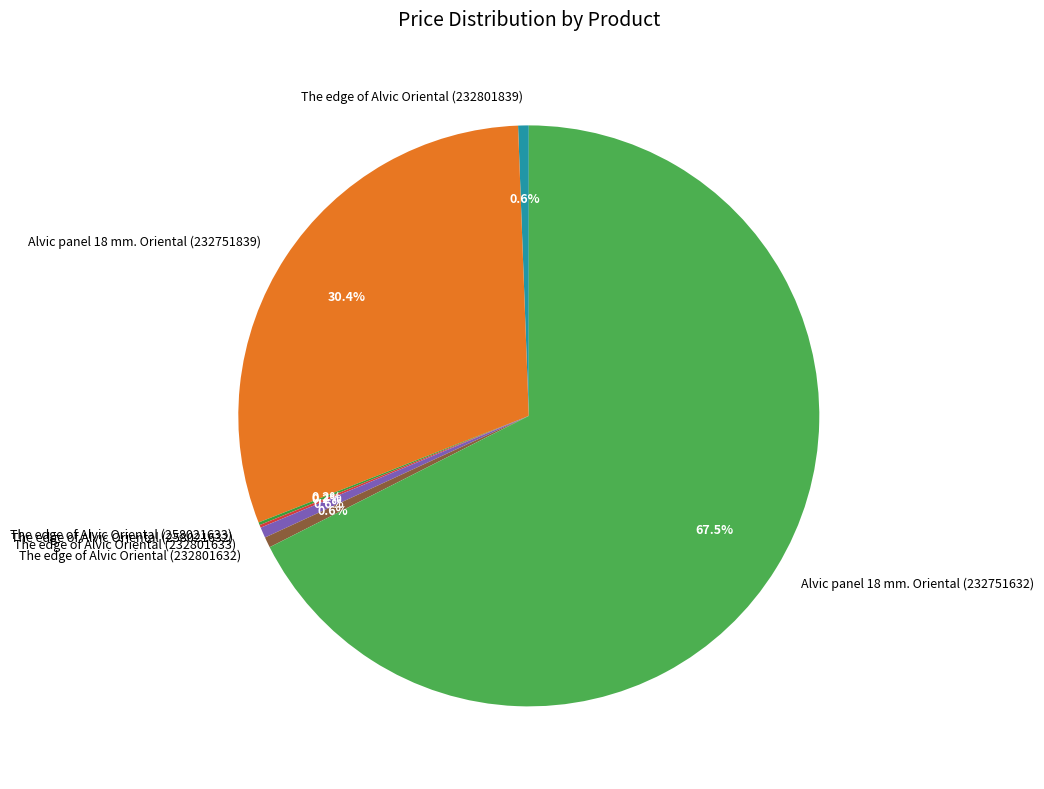

Is there a majority slice in this chart?

Yes